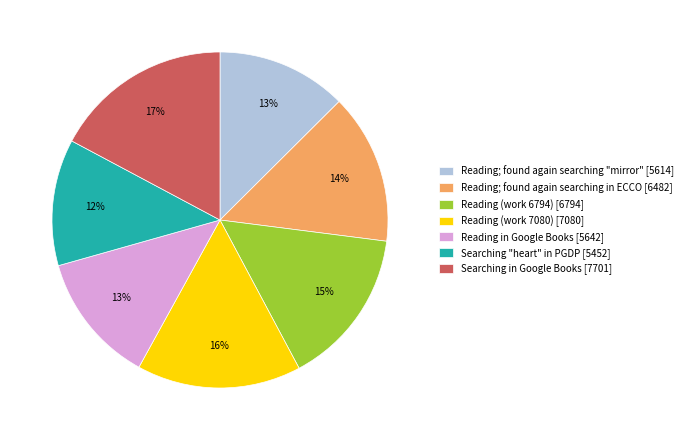

To the nearest percent, what is the difference between the largest and smallest slice percentages?

5%